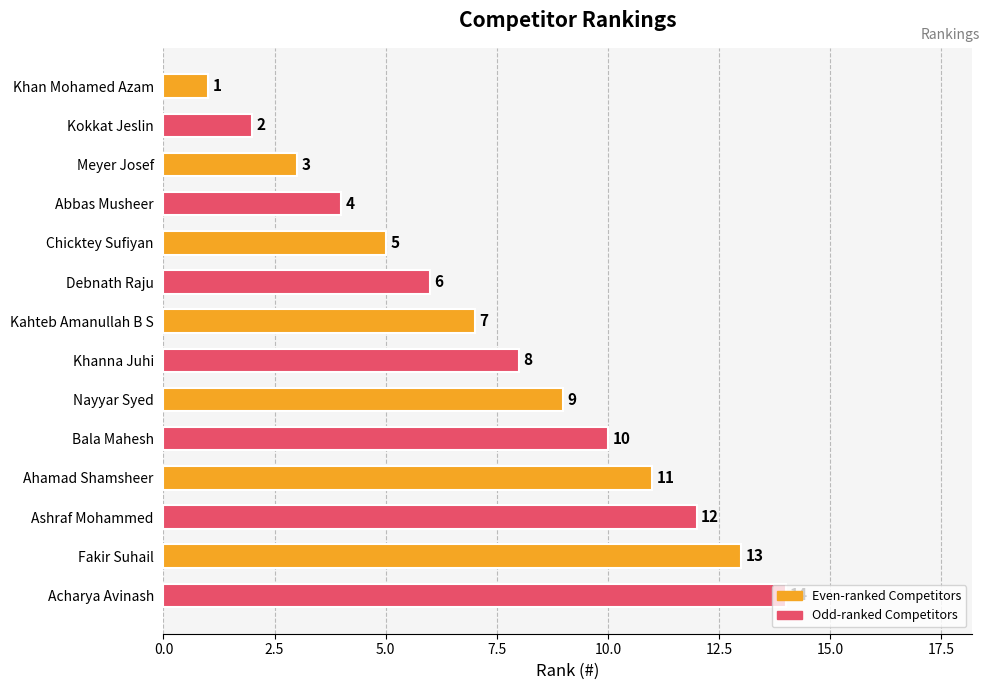

What is the average value?

8